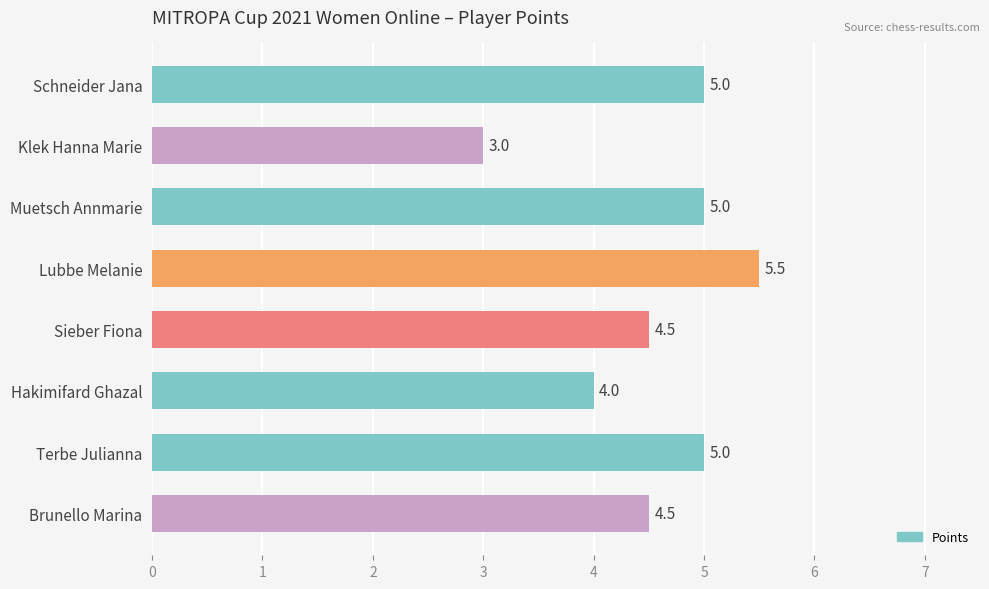

What is the label of the 4th bar from the top?

Lubbe Melanie